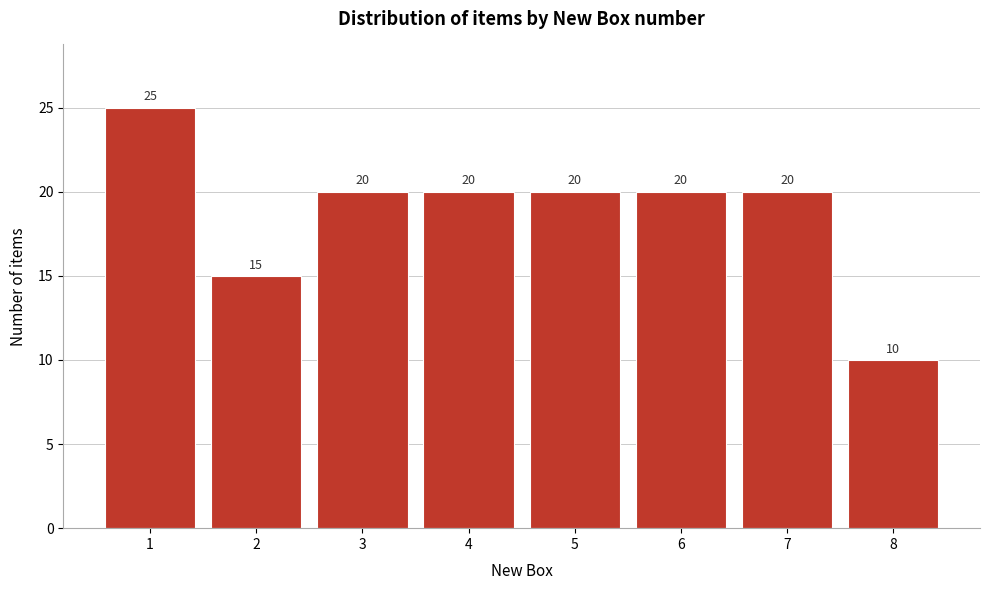

Reading right to left, transcribe all the data shown in this chart.

10	20	20	20	20	20	15	25